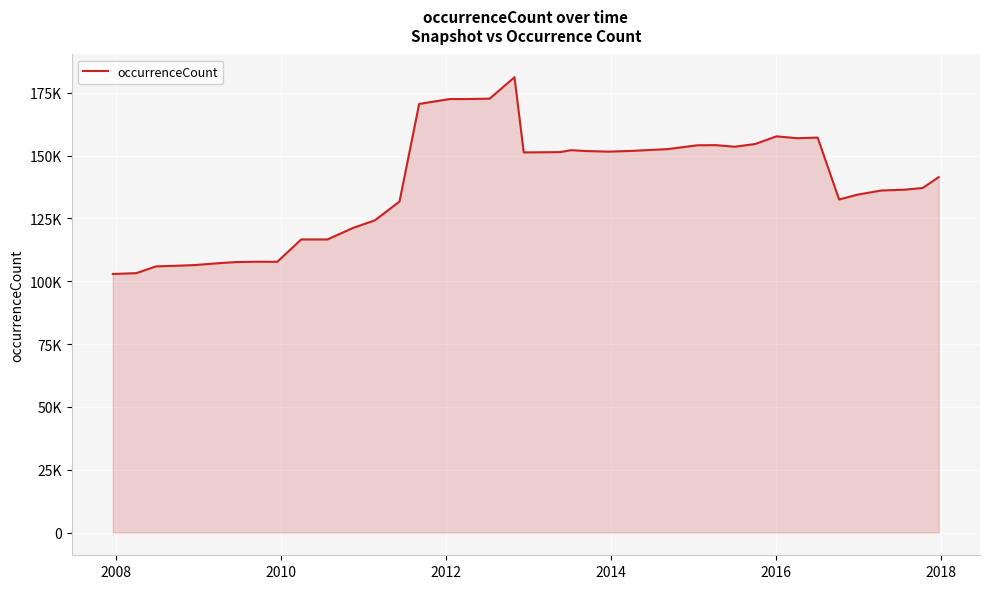

Does the chart display data point markers on the line(s)?

No